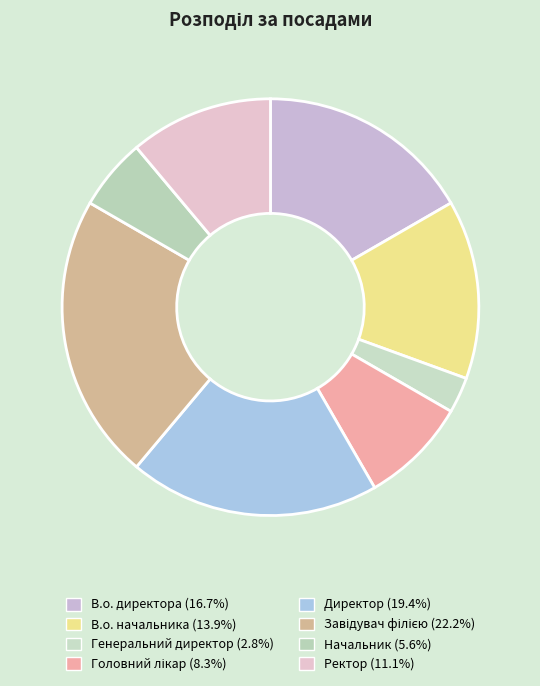

To the nearest percent, what is the difference between the largest and smallest slice percentages?

19%